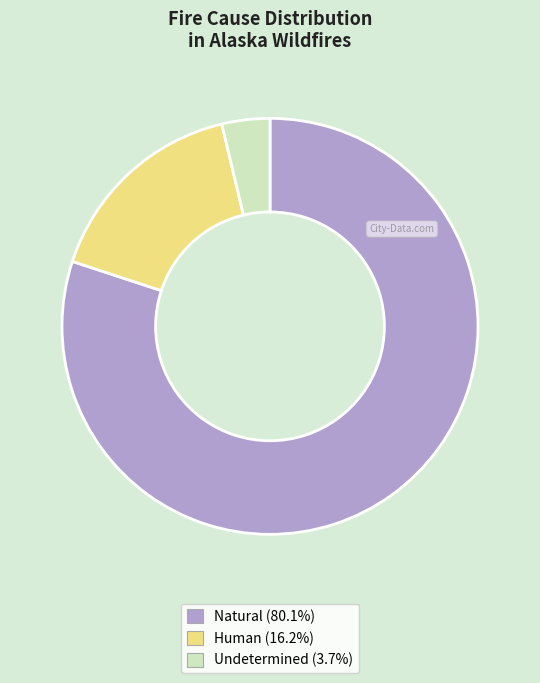

Is there a majority slice in this chart?

Yes